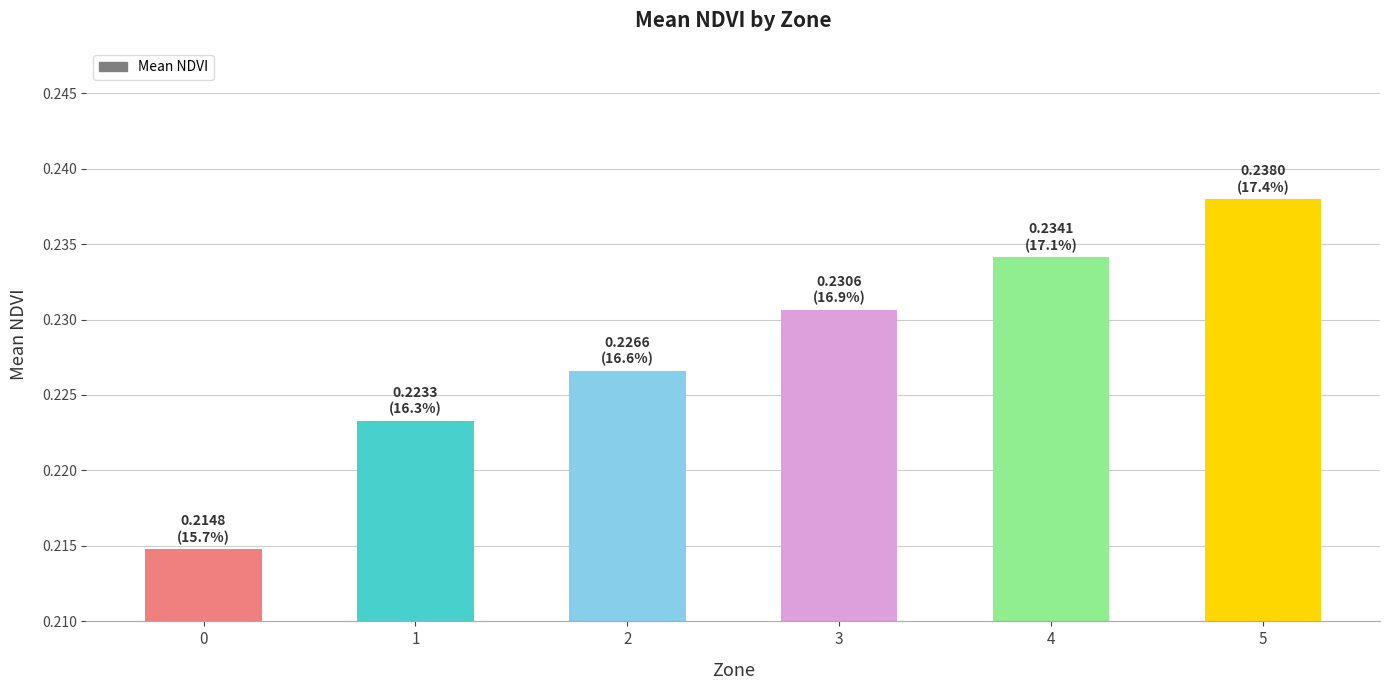

List the labels in order of value, smallest first.

0, 1, 2, 3, 4, 5